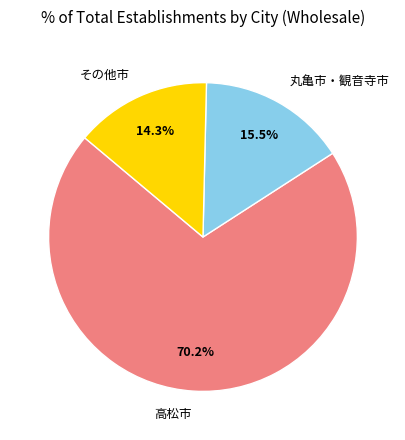

Combined, do 丸亀市・観音寺市 and その他市 account for over 50%?

No